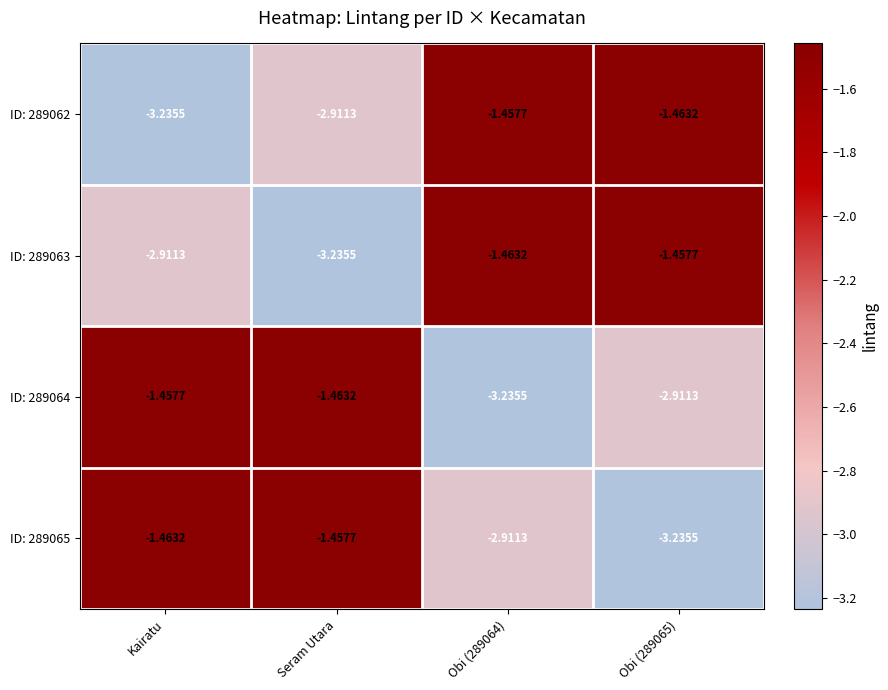

At which label does ID: 289062 reach its minimum?

Kairatu